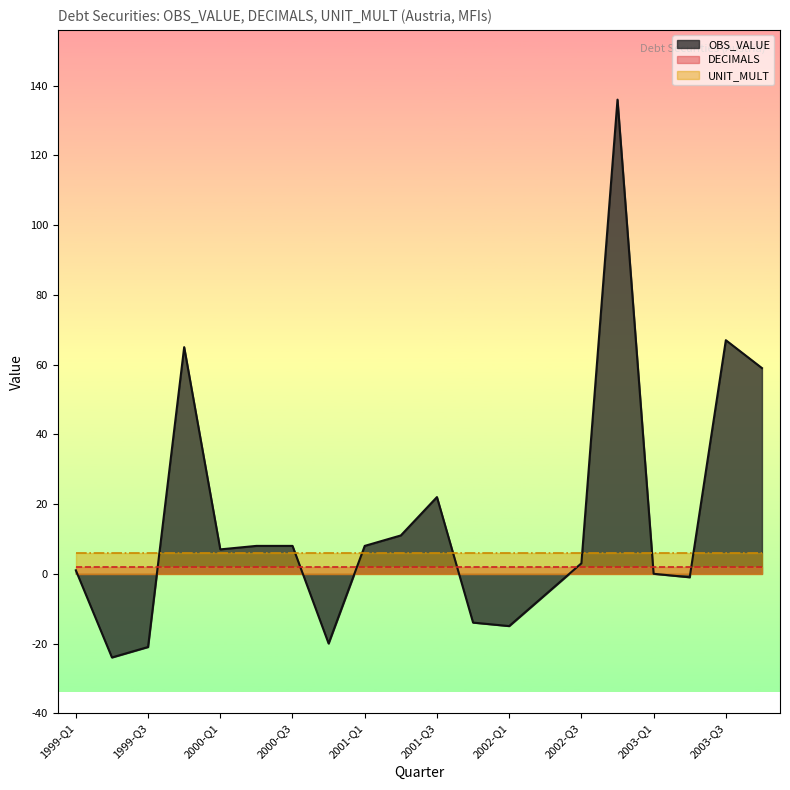

At which category is the sum across all series the highest?

2002-Q4